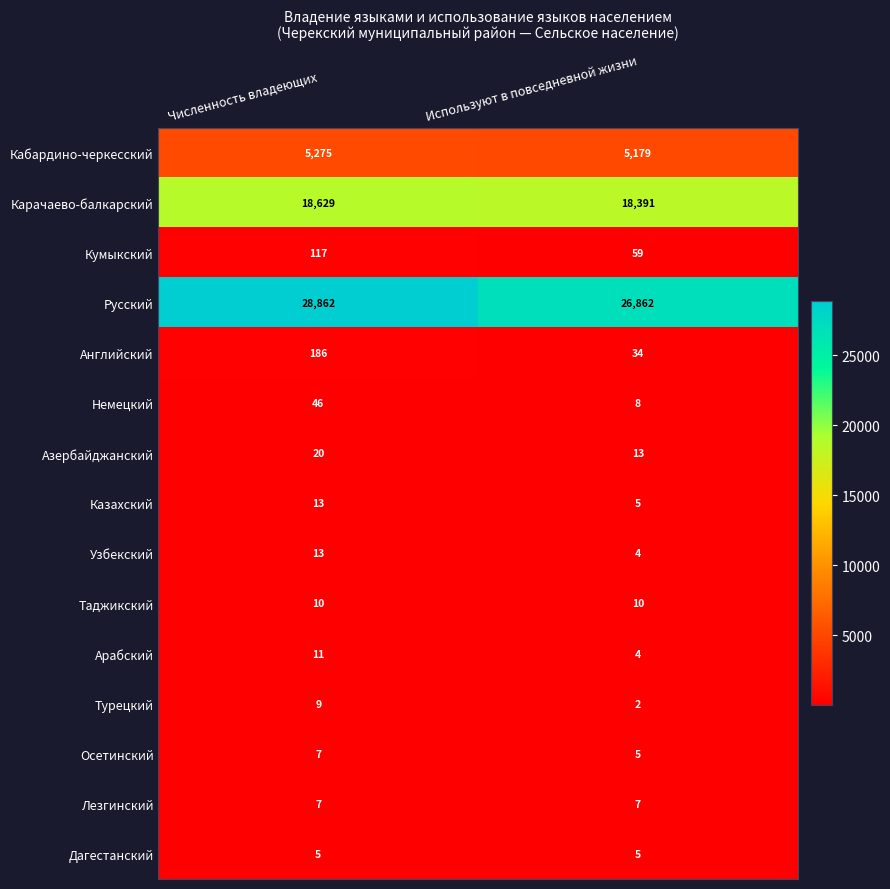

Reading left to right, list all the values displayed in this chart.

Кабардино-черкесский: Численность владеющих=5275	Используют в повседневной жизни=5179
Карачаево-балкарский: Численность владеющих=18629	Используют в повседневной жизни=18391
Кумыкский: Численность владеющих=117	Используют в повседневной жизни=59
Русский: Численность владеющих=28862	Используют в повседневной жизни=26862
Английский: Численность владеющих=186	Используют в повседневной жизни=34
Немецкий: Численность владеющих=46	Используют в повседневной жизни=8
Азербайджанский: Численность владеющих=20	Используют в повседневной жизни=13
Казахский: Численность владеющих=13	Используют в повседневной жизни=5
Узбекский: Численность владеющих=13	Используют в повседневной жизни=4
Таджикский: Численность владеющих=10	Используют в повседневной жизни=10
Арабский: Численность владеющих=11	Используют в повседневной жизни=4
Турецкий: Численность владеющих=9	Используют в повседневной жизни=2
Осетинский: Численность владеющих=7	Используют в повседневной жизни=5
Лезгинский: Численность владеющих=7	Используют в повседневной жизни=7
Дагестанский: Численность владеющих=5	Используют в повседневной жизни=5